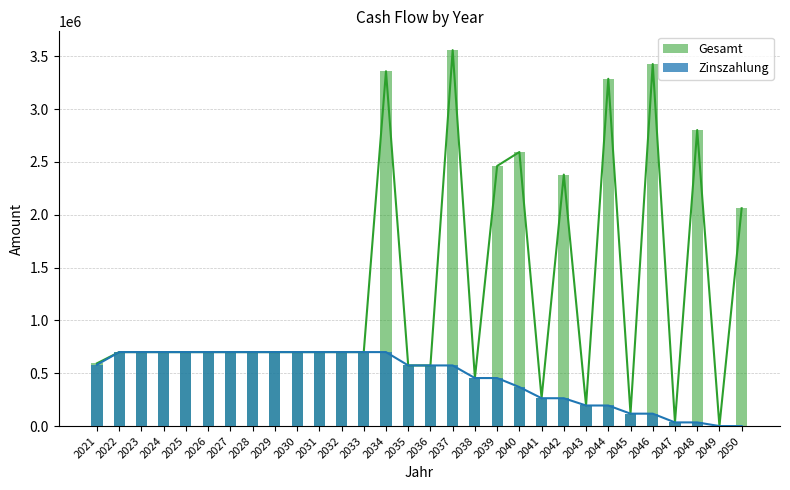

Rank the series by their maximum value, from lowest to highest.

Zinszahlung, Gesamt